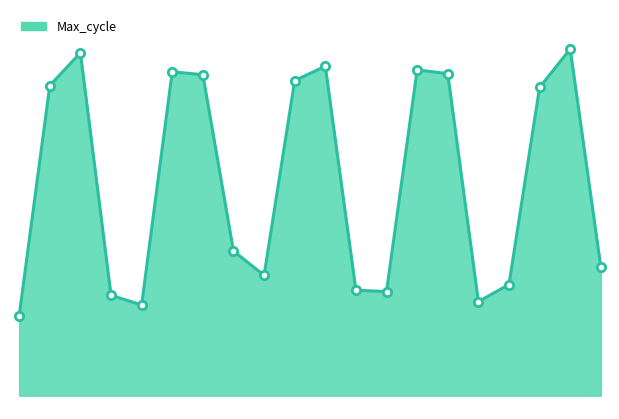

Where does the data first go above 123190?

00:30